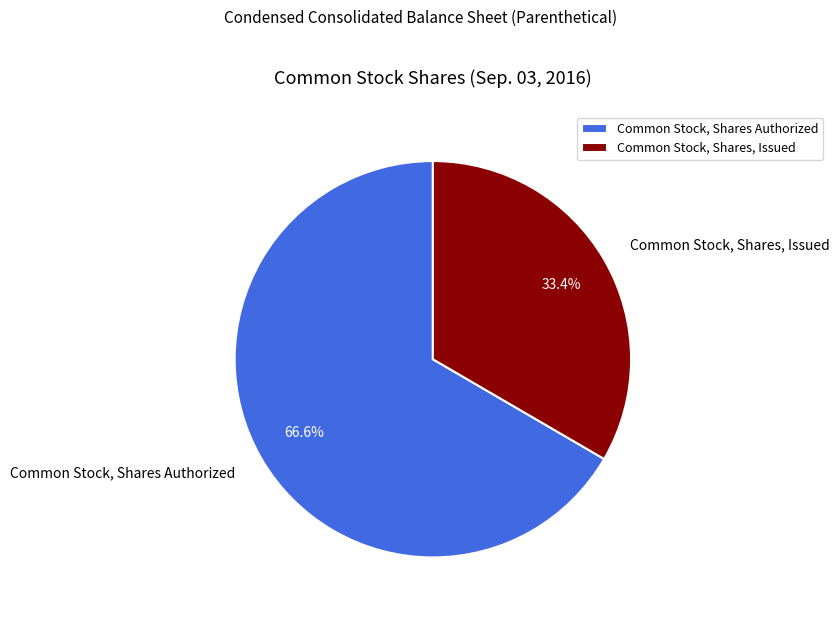

How many segments does this pie chart have?

2